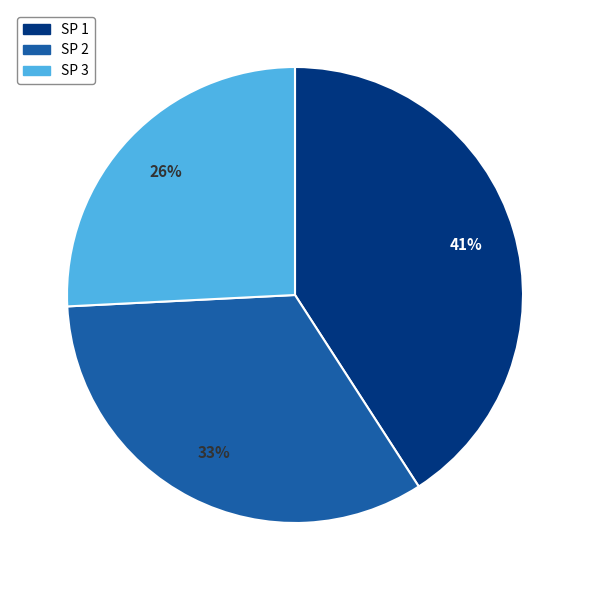

Is there a majority slice in this chart?

No